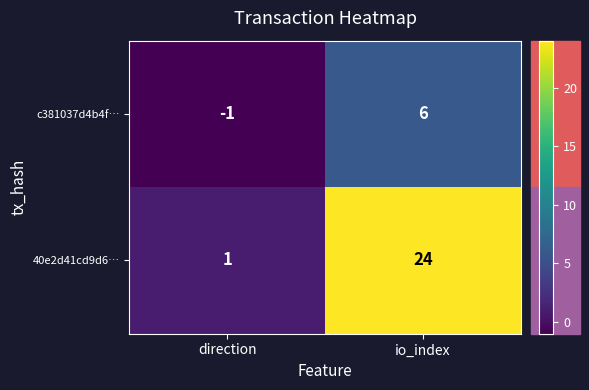

Which series has the largest total across all categories?

40e2d41cd9d6…